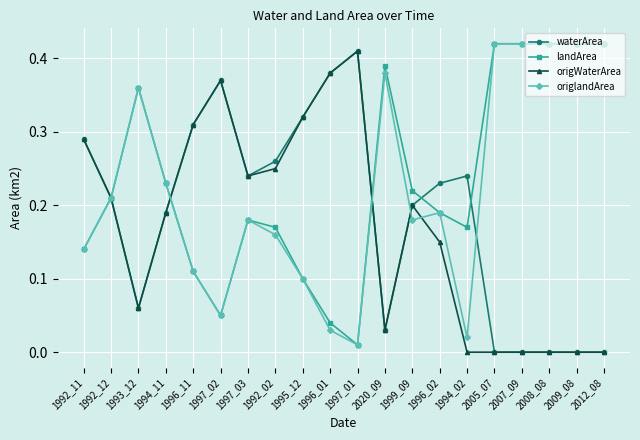

What is the label of the 15th point from the right?

1997_02